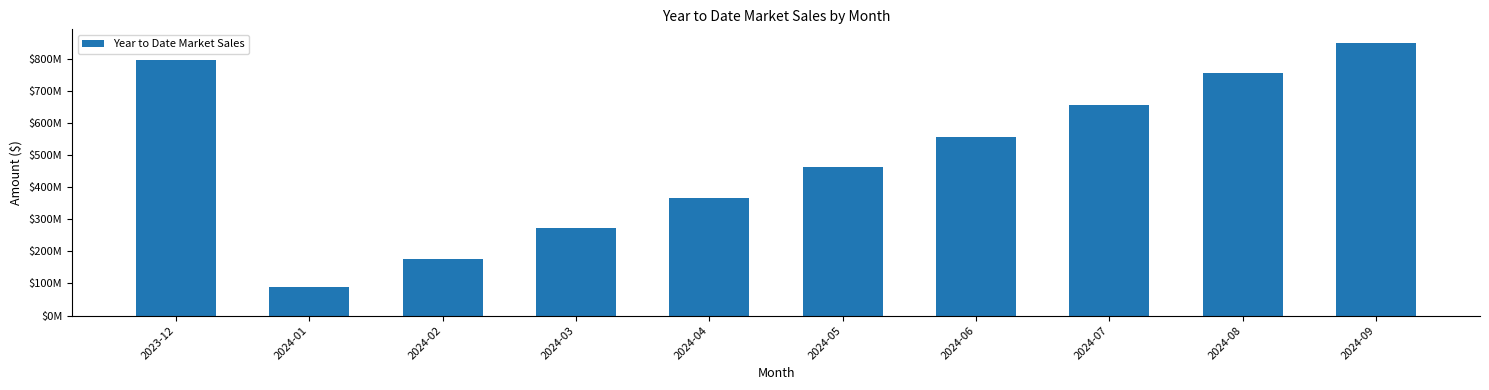

What is the ratio of the value at 2024-06 to the value at 2023-12?

0.7